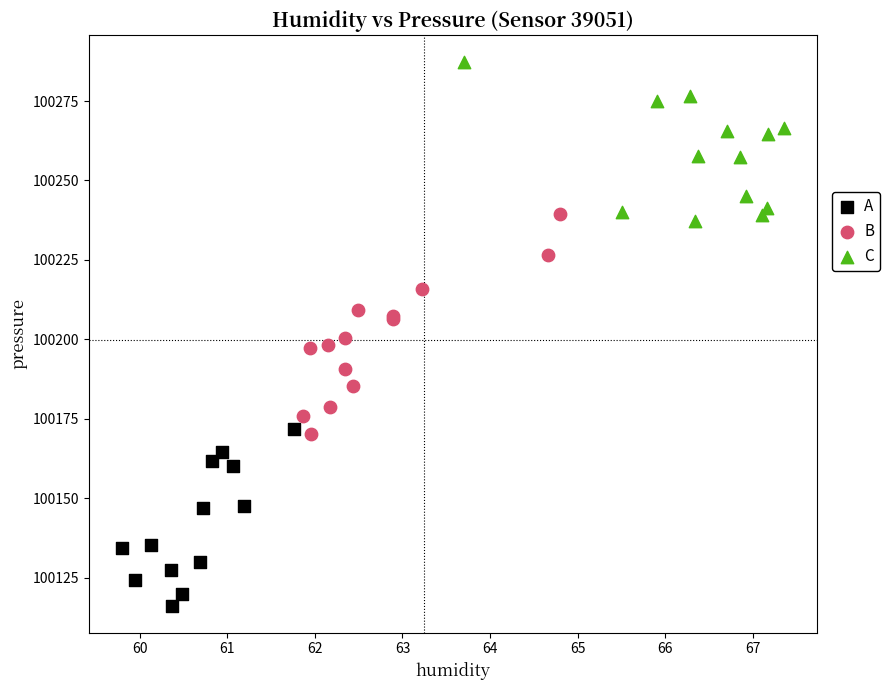

Which series has the widest spread of Y values?

B